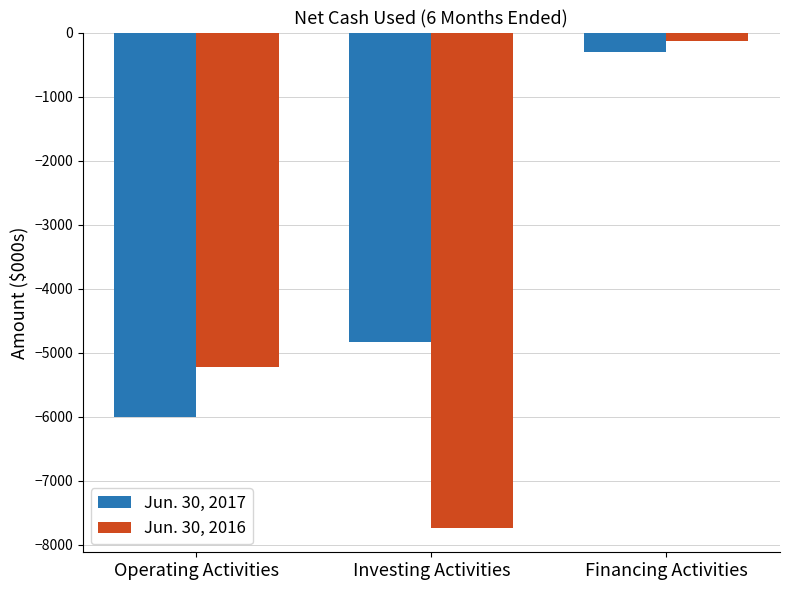

What is the difference between the highest and lowest values at Investing Activities?

2897